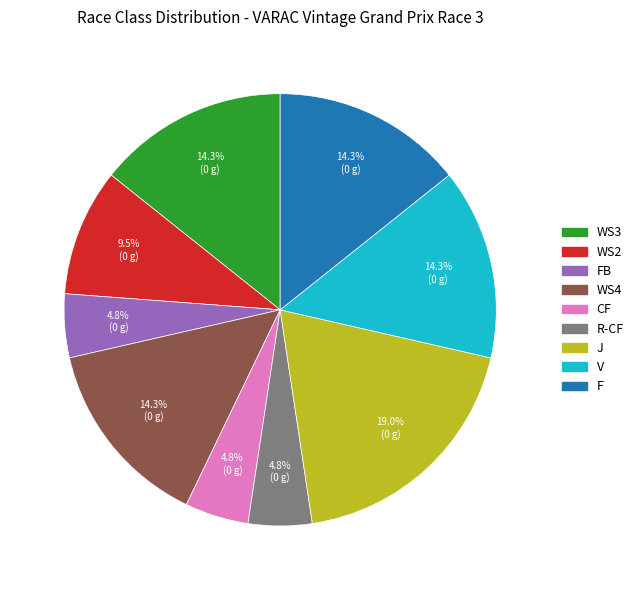

Is there a majority slice in this chart?

No